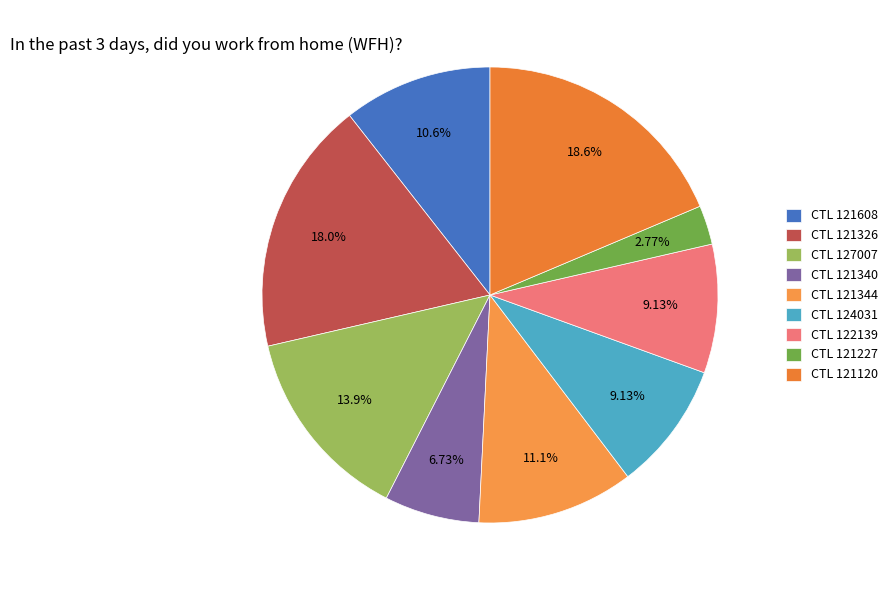

How many slices are in this pie chart?

9